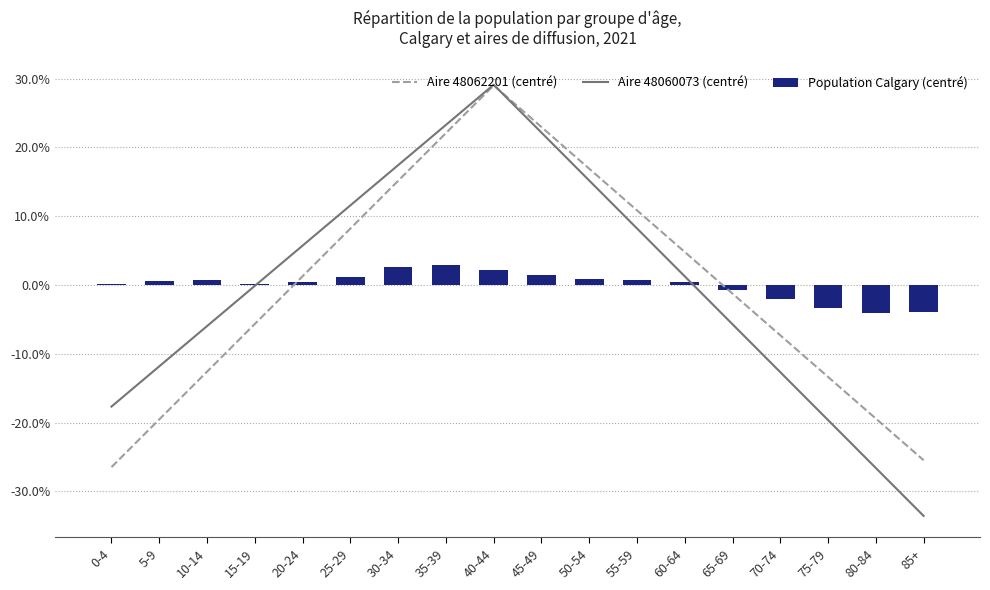

What is the total value across all series at 60-64?

6.4